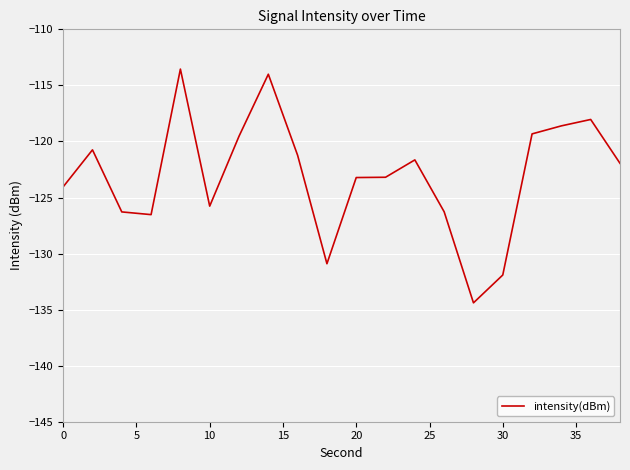

What is the maximum value shown in the chart?

-113.5